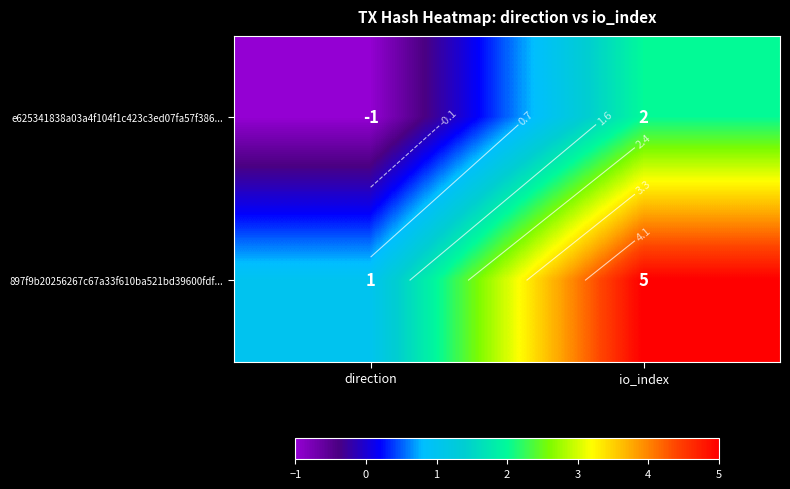

At how many categories does at least one series exceed 0?

2